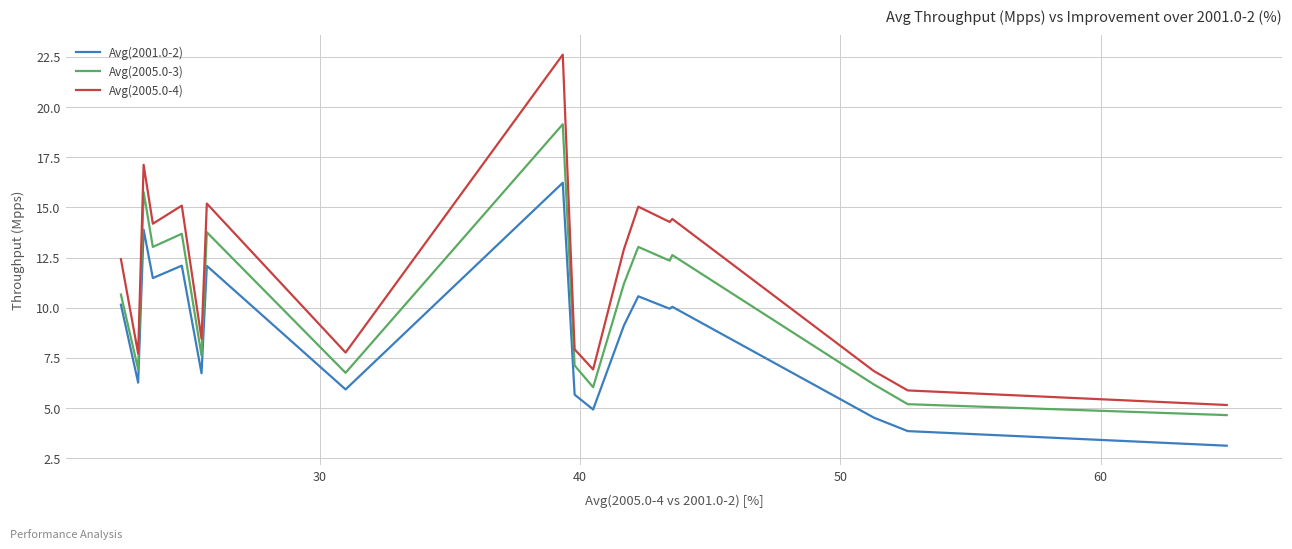

What is the greatest value displayed?

22.6